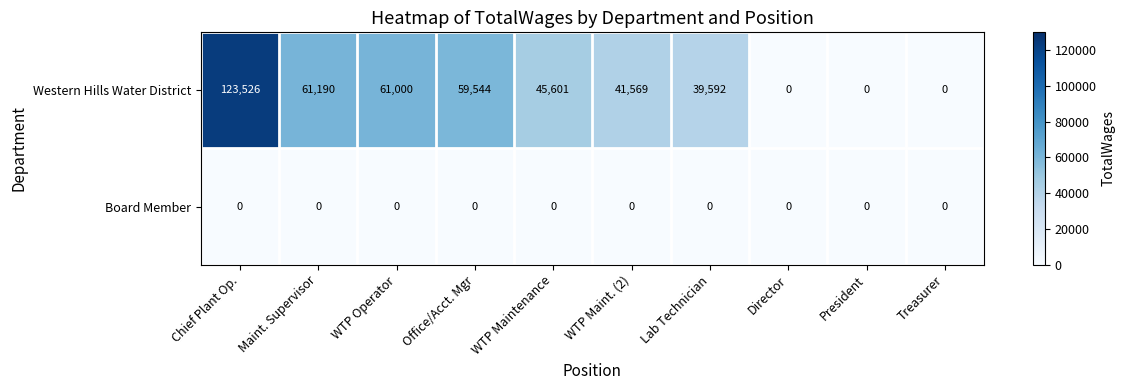

The Western Hills Water District series shows 15726 at Maint. Supervisor. True or false?

False